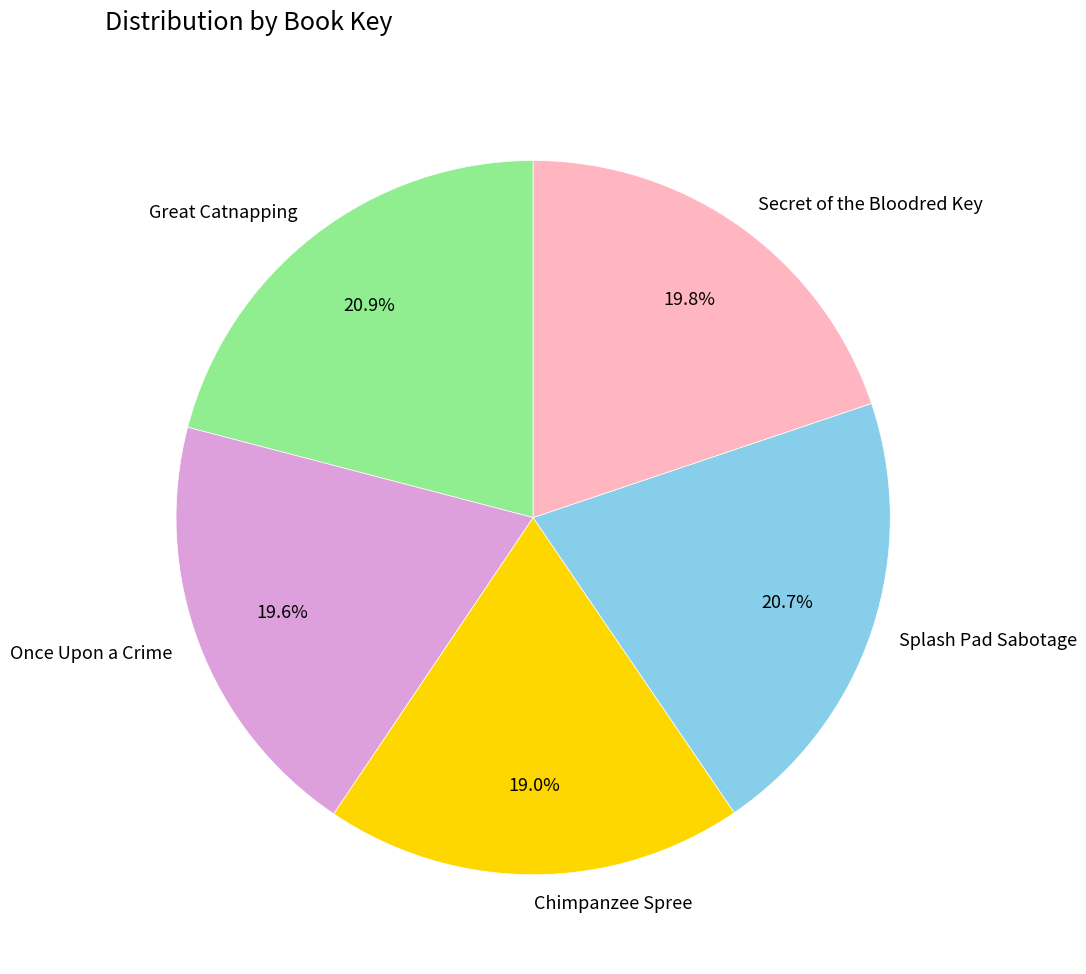

Does Once Upon a Crime account for over 50% of the chart?

No